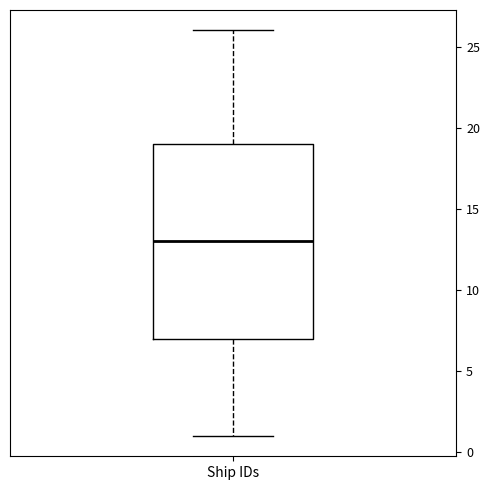

Read this box plot against the y-axis: the position of the median line, the range covered by the box, and the ends of both whiskers. The values are not printed on the chart, so give them approximately, as read against the axis.

median 13, box 7 to 19, whiskers 1 to 26